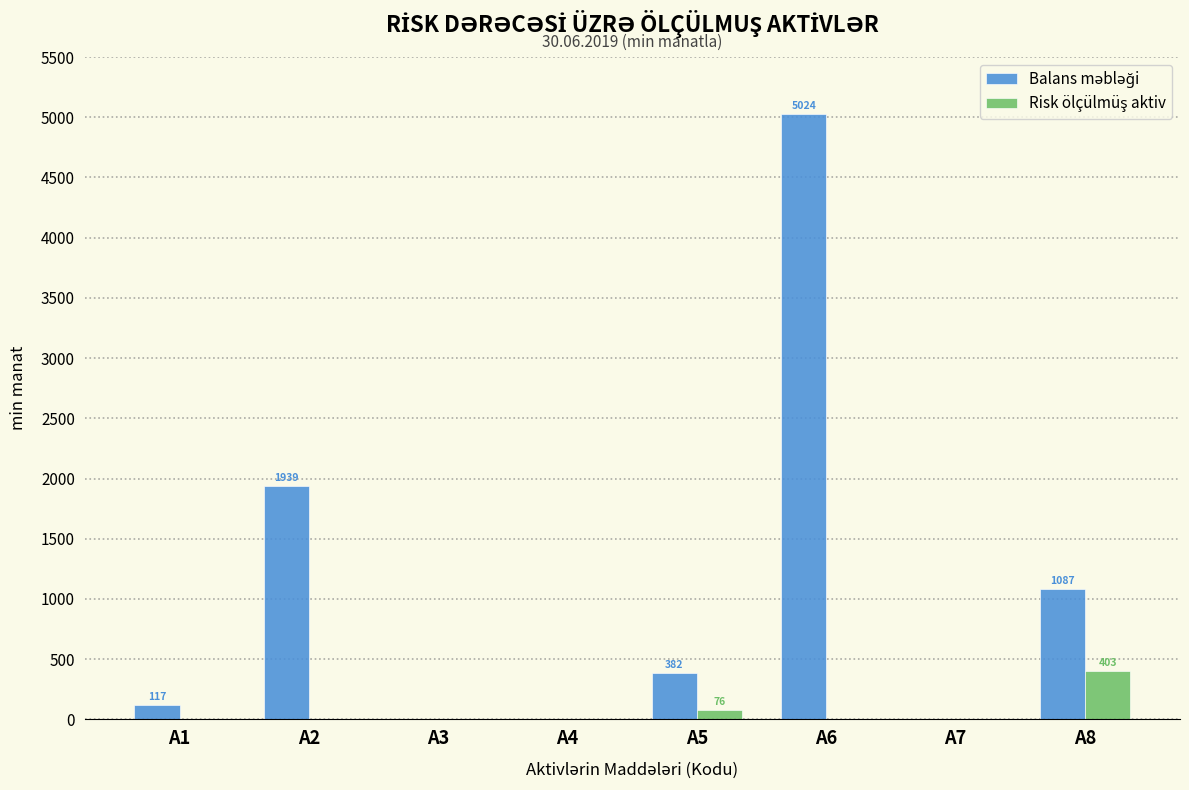

At which category is the sum across all series the highest?

A6